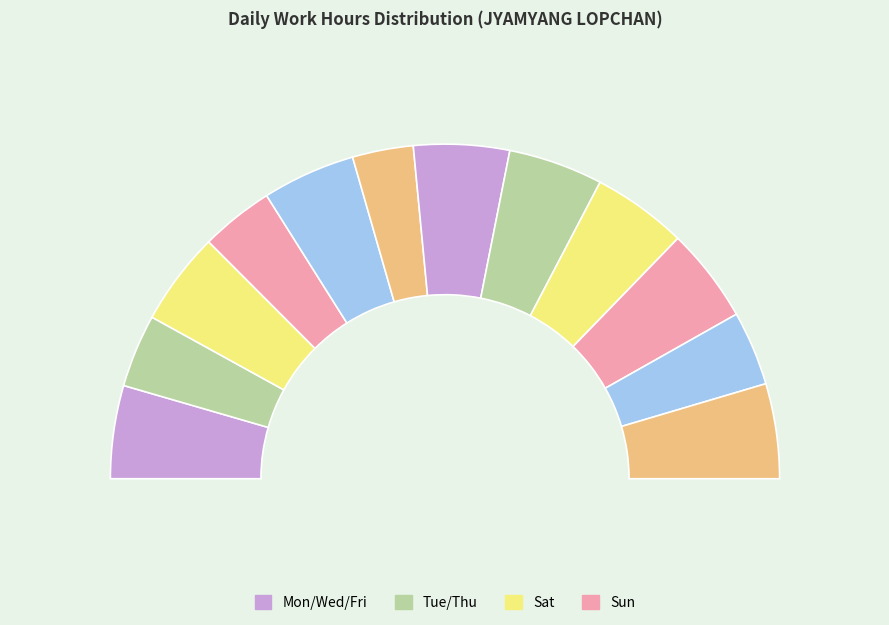

The Sat 7 slice represents 7% of the pie. True or false?

True